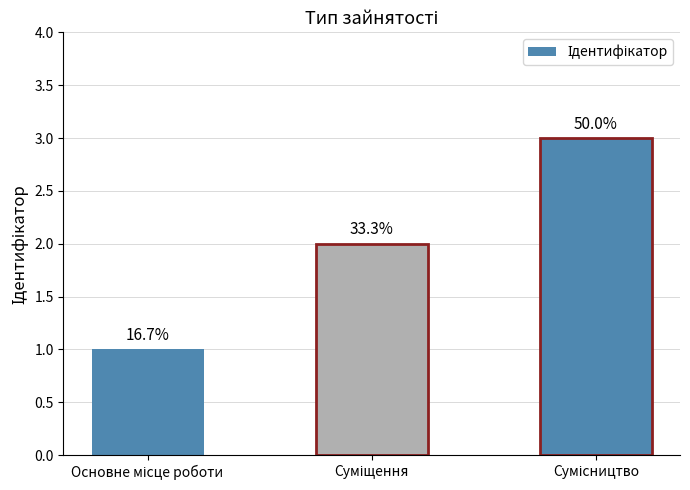

Reading right to left, transcribe all the data shown in this chart.

Сумісництво=3	Суміщення=2	Основне місце роботи=1